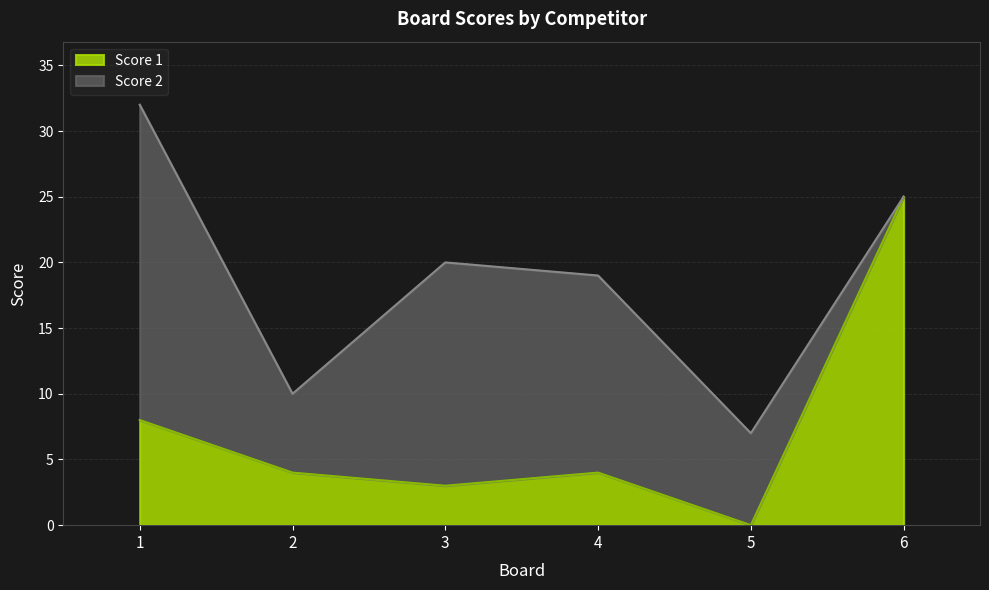

At which category does the data reach its first local valley?

3